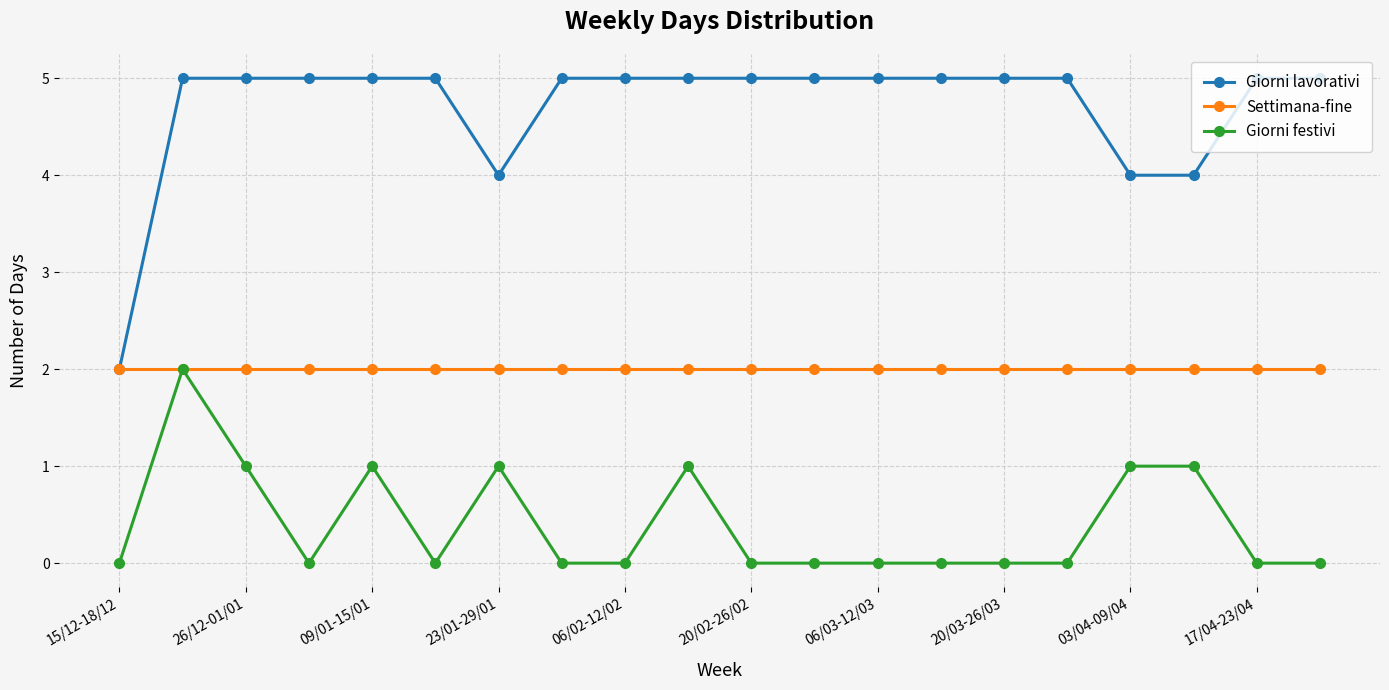

Which series has the widest spread of values?

Giorni lavorativi